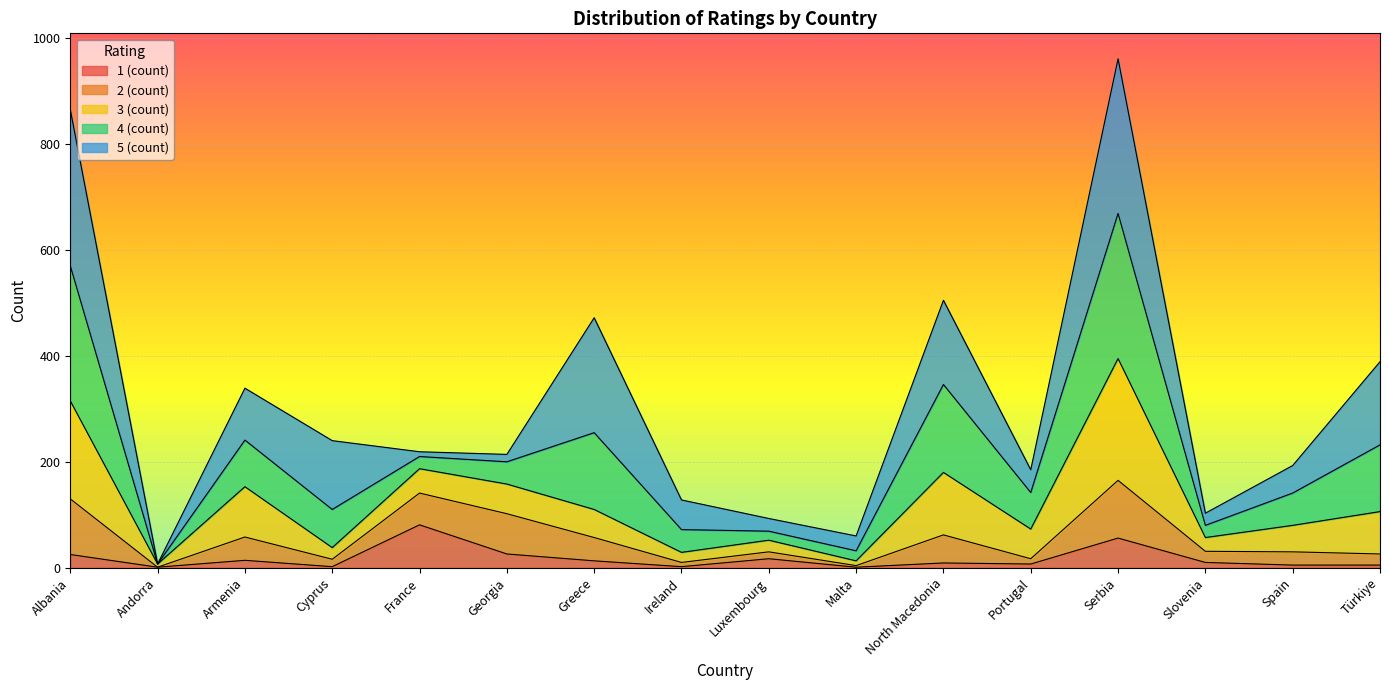

Which category has the highest value in the 1 (count) series?

France